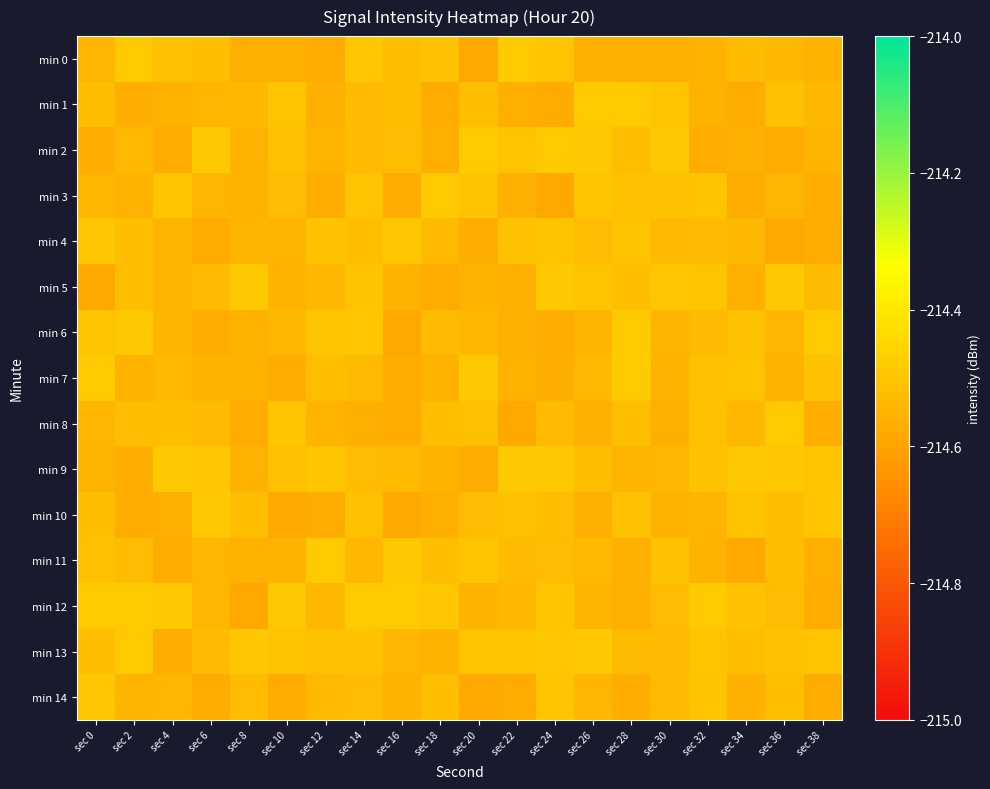

At sec 18, list the series in order from largest to smallest.

min 3, min 12, min 0, min 11, min 8, min 14, min 6, min 4, min 13, min 7, min 9, min 2, min 10, min 5, min 1